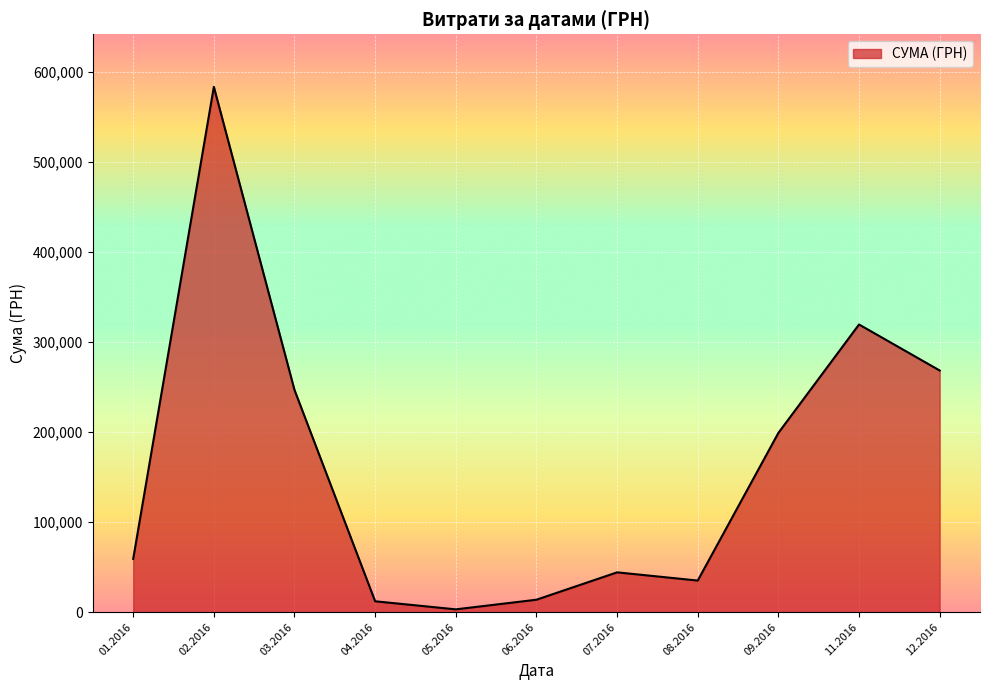

What is the sum of all values?

1785310.7